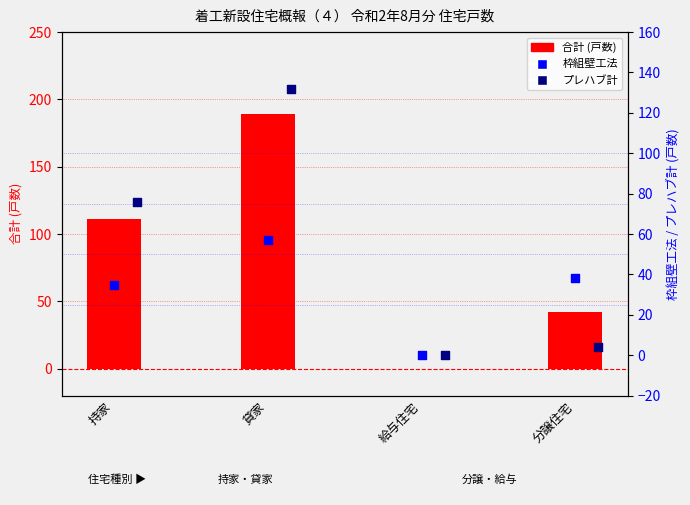

At which category is the sum across all series the highest?

貸家